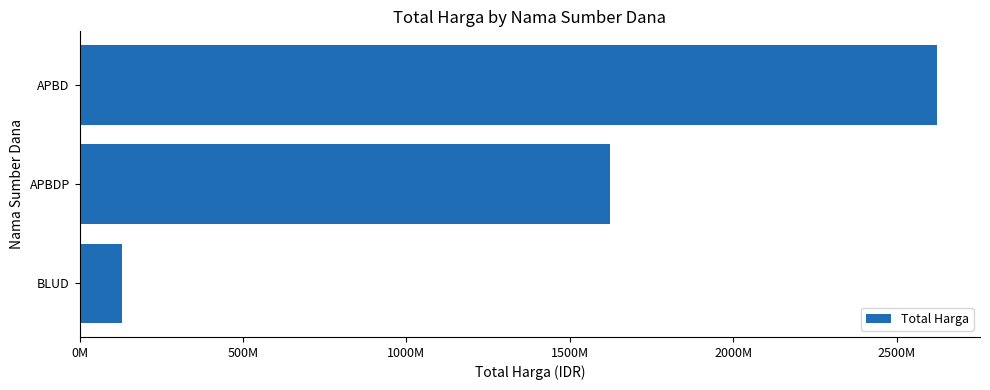

Does the chart contain any negative values?

No